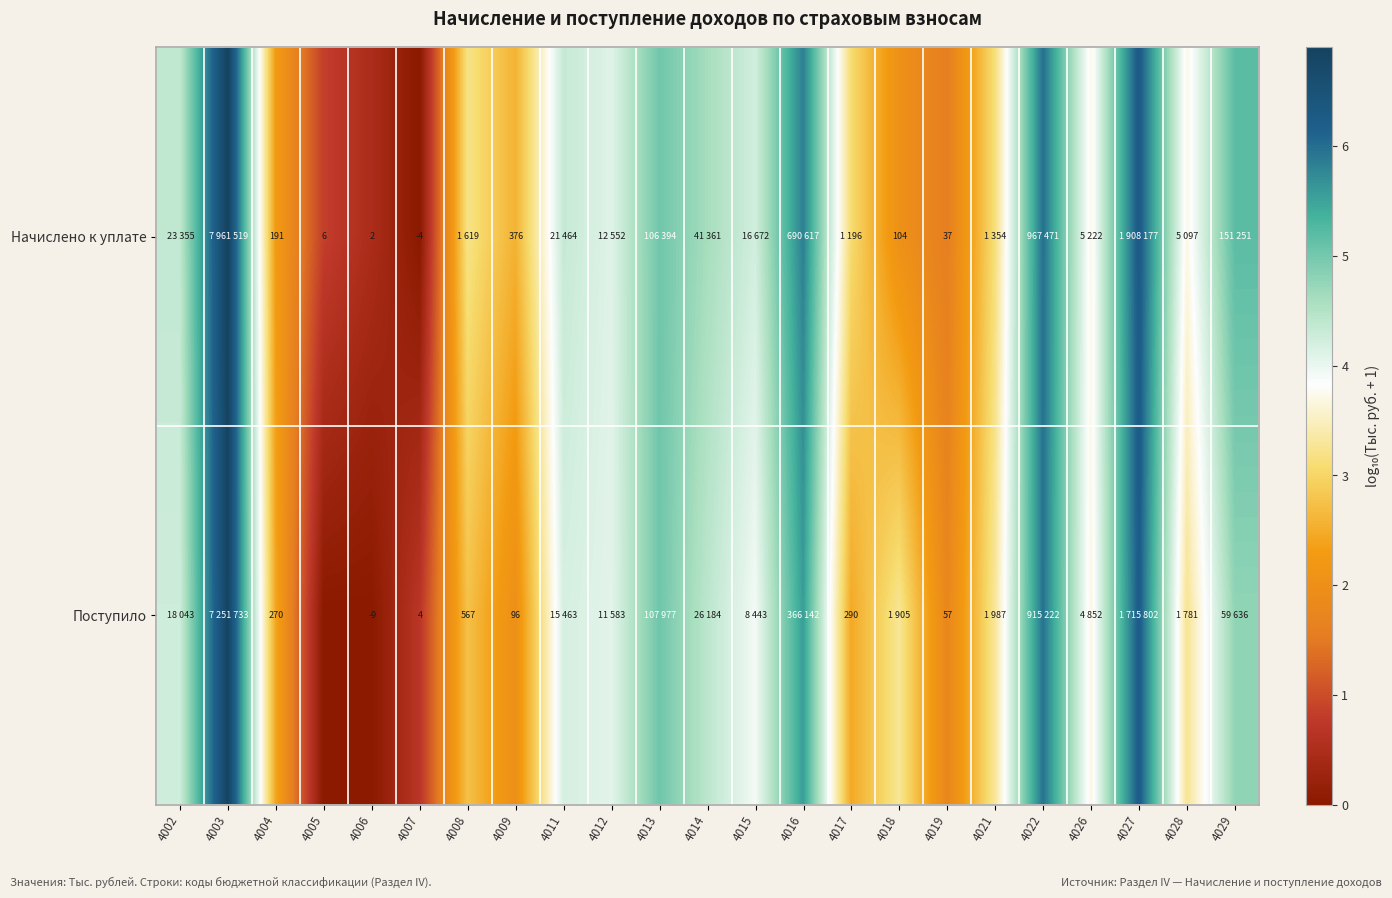

The Начислено к уплате series shows 2.4 at 4019. True or false?

False